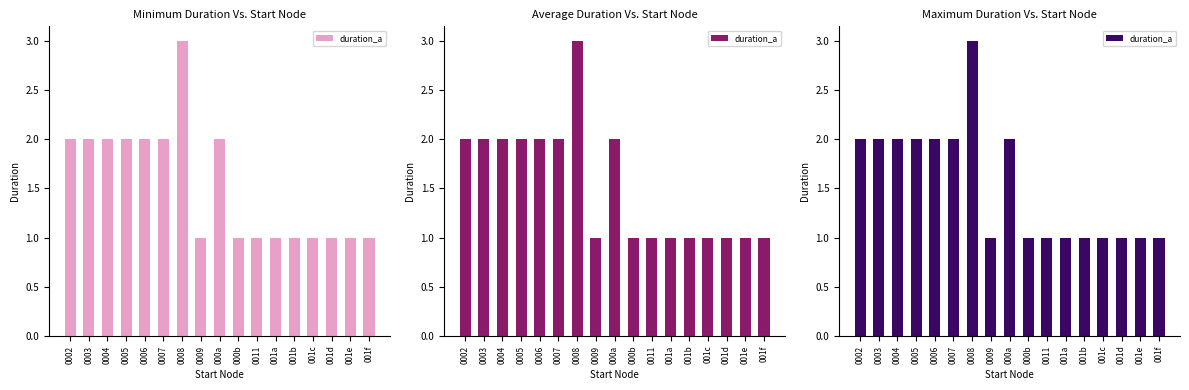

What is the sum of the values at 001b and 0011?

2